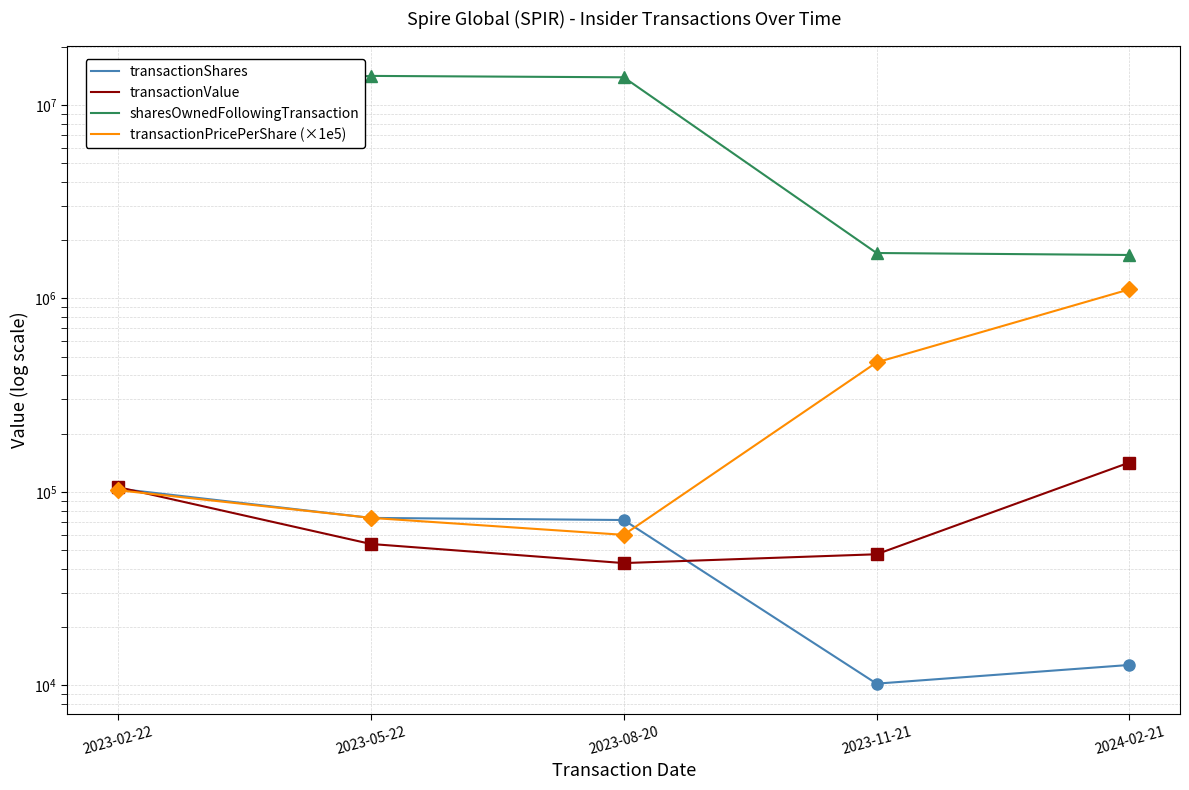

Which series ends up on top after the final intersection of transactionShares and transactionValue?

transactionValue